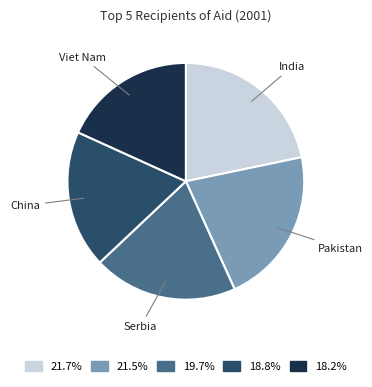

Does India account for over 50% of the chart?

No